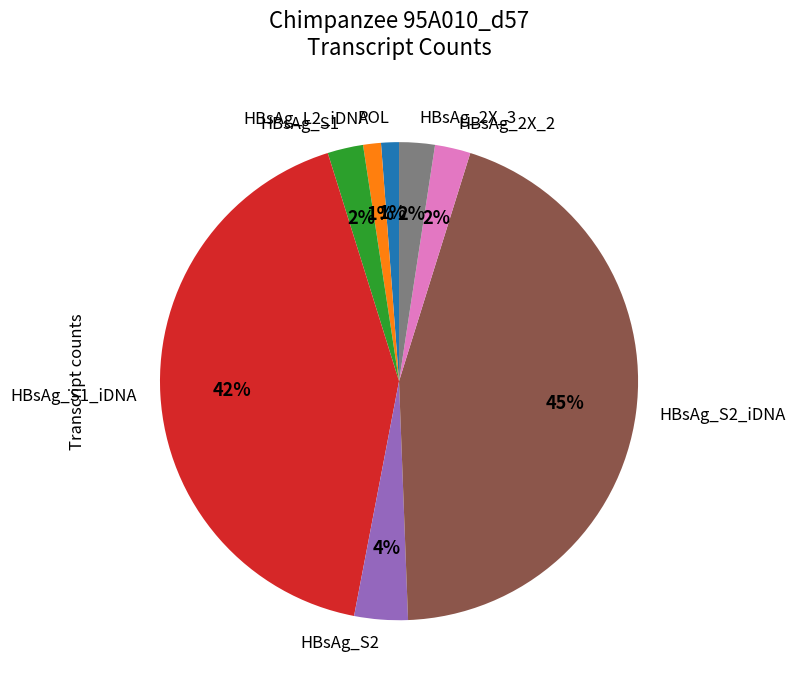

To the nearest percent, what portion does HBsAg_2X_2 represent?

2%